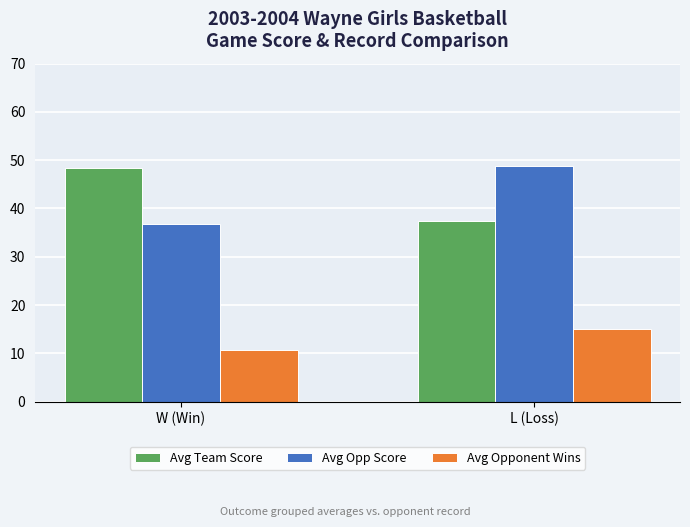

Which label corresponds to the smallest value in the chart?

W (Win)